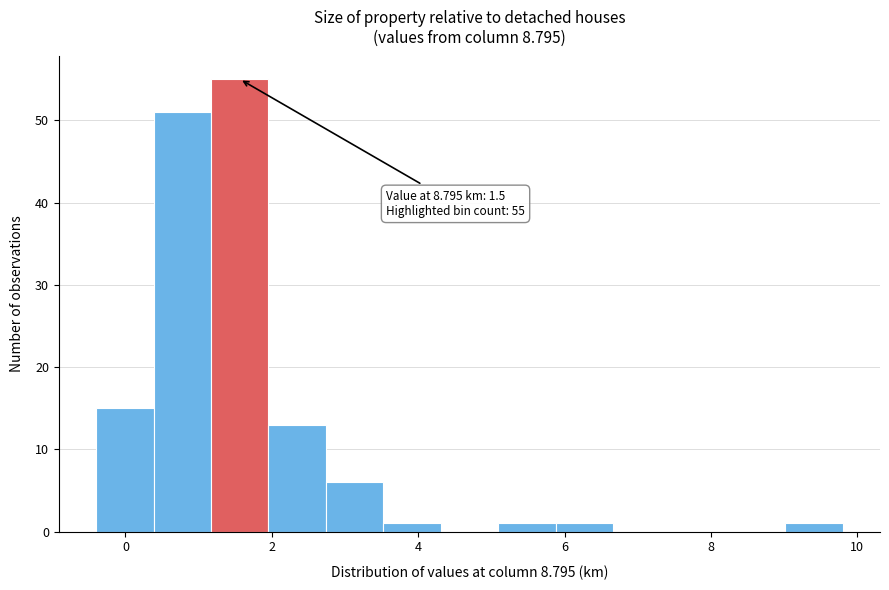

Around what value on the x-axis is the tallest bar? Give the approximate position of its centre, as read against the axis.

1.6